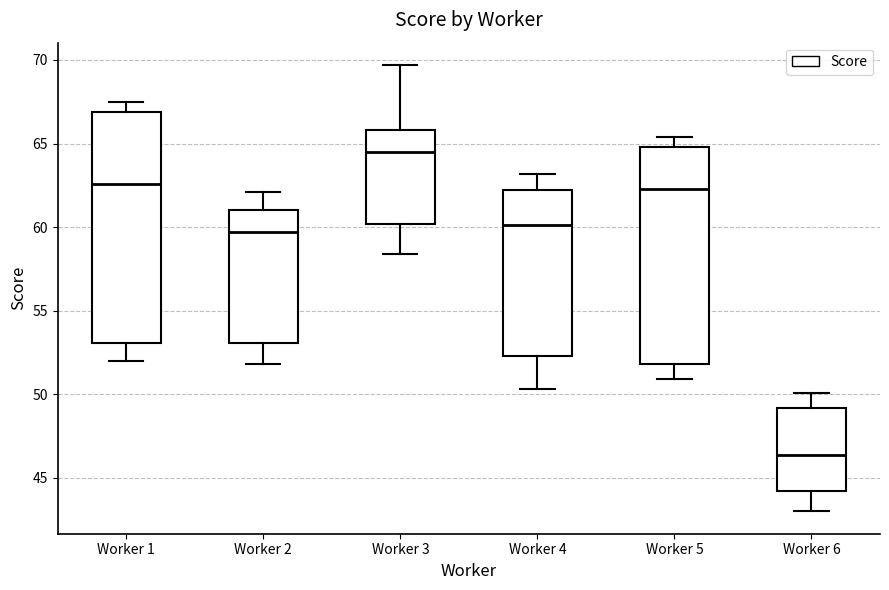

Reading left to right, transcribe this box plot: for each box, give where its median line is, the range the box spans, and where its two whiskers end, as read against the y-axis. The values are not printed on the chart, so give them approximately, as read against the axis.

Worker 1: median 62.5, box 53.0 to 67.0, whiskers 52.0 to 67.5
Worker 2: median 59.5, box 53.0 to 61.0, whiskers 52.0 to 62.0
Worker 3: median 64.5, box 60.0 to 66.0, whiskers 58.5 to 69.5
Worker 4: median 60.0, box 52.5 to 62.0, whiskers 50.5 to 63.0
Worker 5: median 62.5, box 52.0 to 65.0, whiskers 51.0 to 65.5
Worker 6: median 46.5, box 44.0 to 49.0, whiskers 43.0 to 50.0